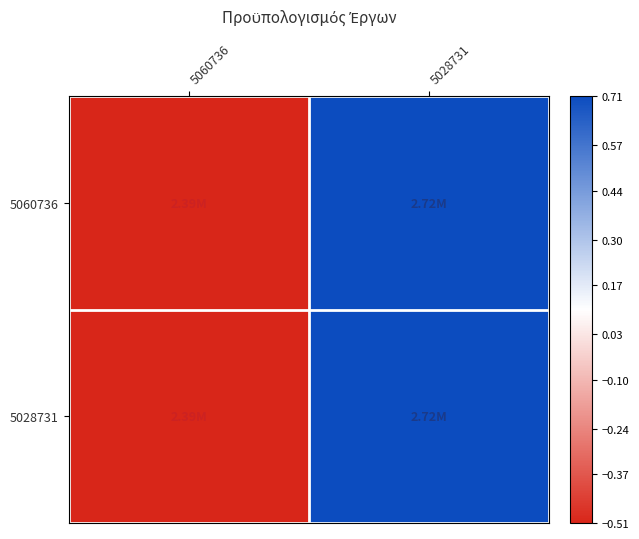

Count the number of data series in this chart.

2